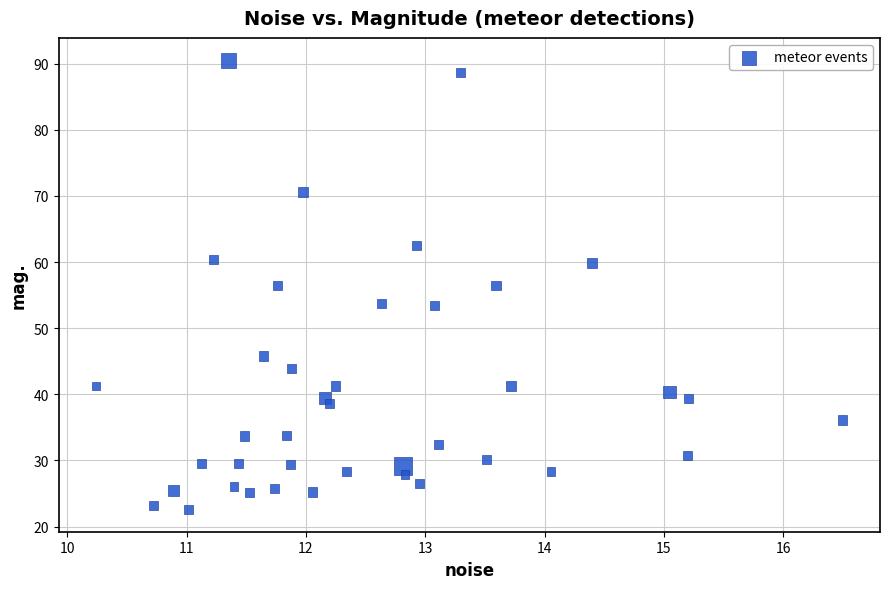

What is the range of X values (max minus min)?

6.3